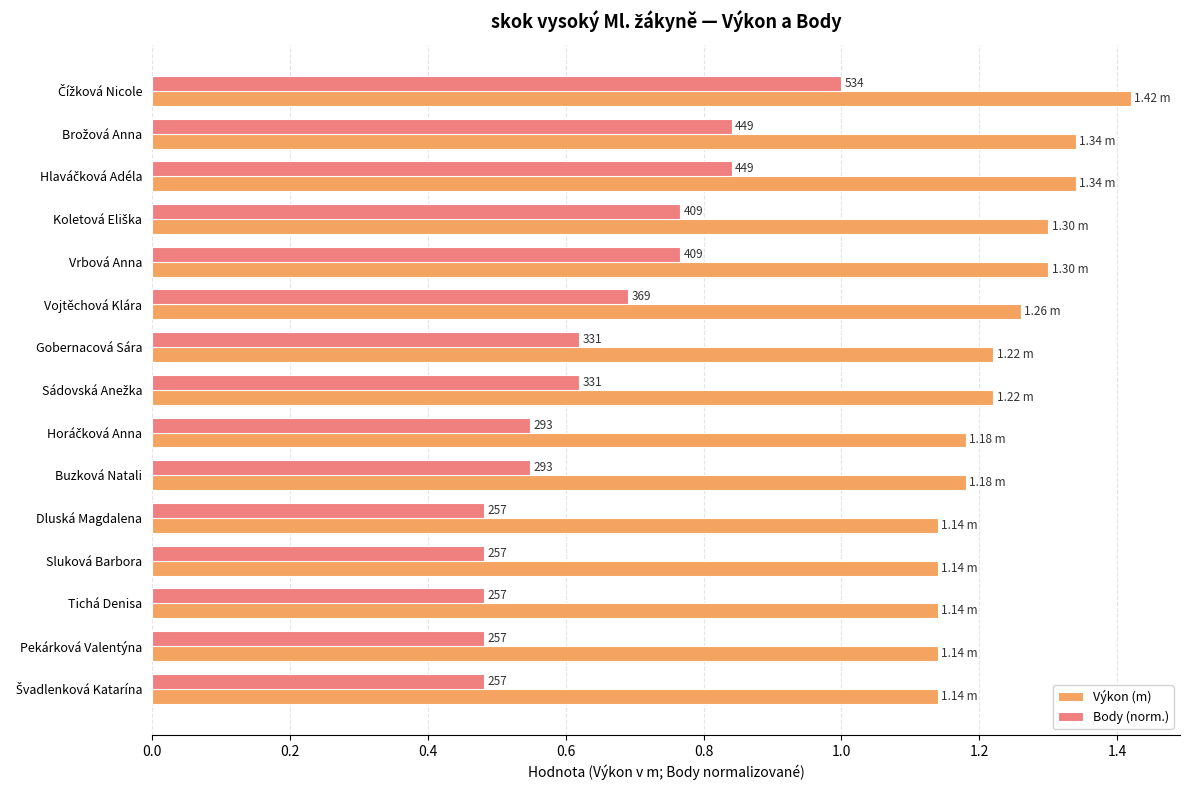

Reading right to left, what are all the values shown in this chart?

Výkon (m): 1.1	1.1	1.1	1.1	1.1	1.2	1.2	1.2	1.2	1.3	1.3	1.3	1.3	1.3	1.4
Body (norm.): 0.5	0.5	0.5	0.5	0.5	0.5	0.5	0.6	0.6	0.7	0.8	0.8	0.8	0.8	1.0